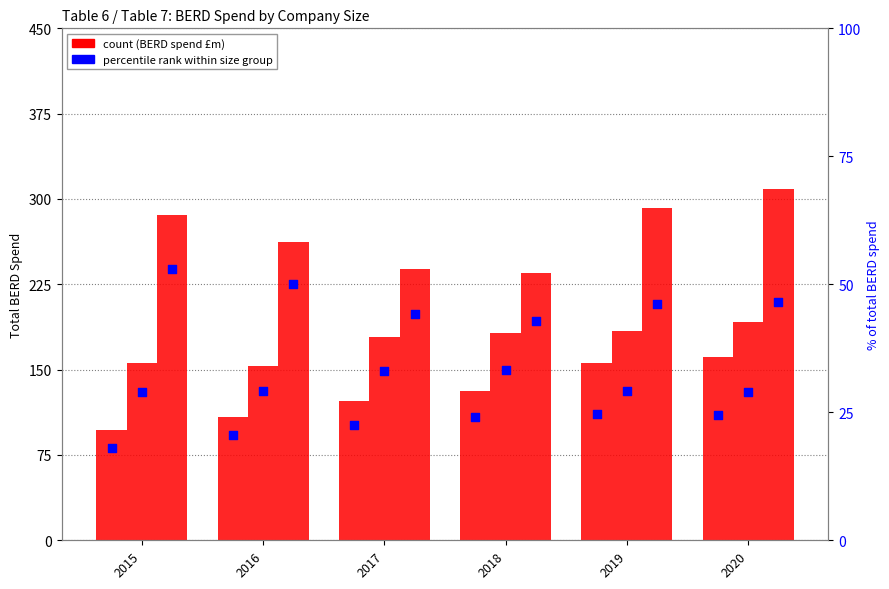

At which category is the sum across all series the highest?

2020